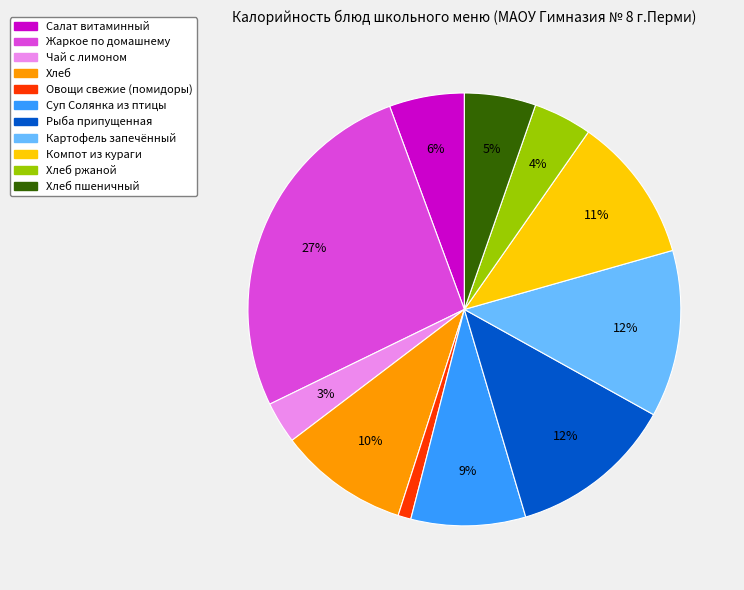

Does Салат витаминный account for over 50% of the chart?

No